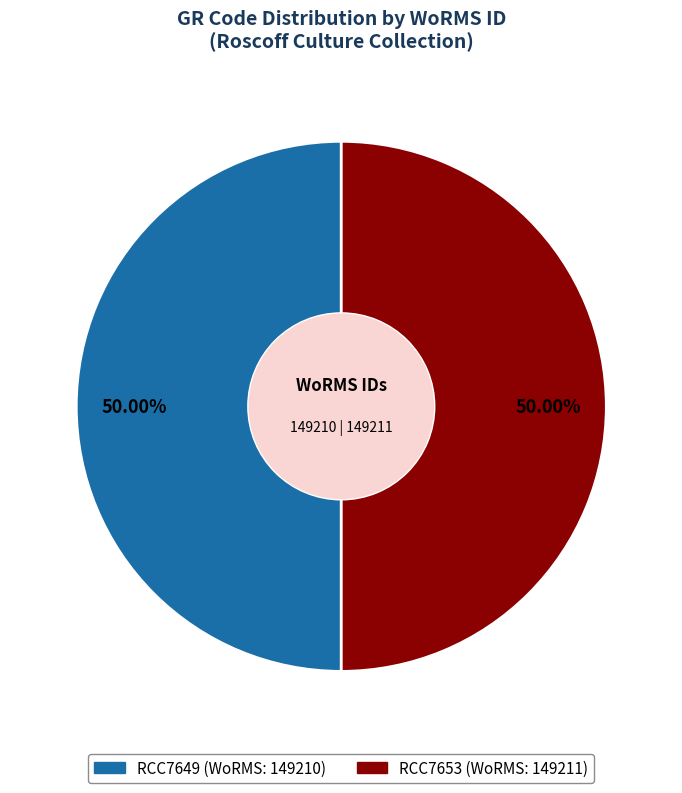

What is the ratio of the value at RCC7649 to the value at RCC7653?

1.0